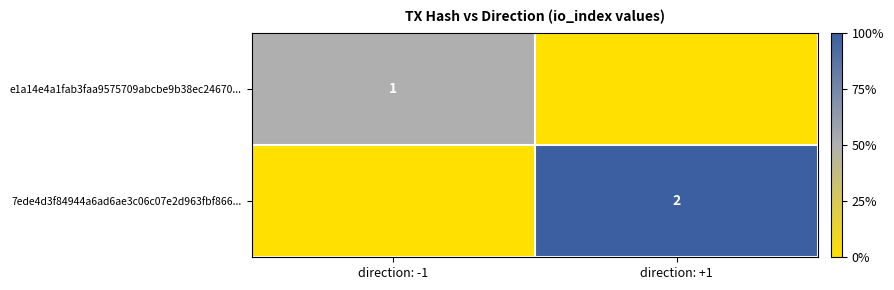

The value of 7ede4d3f84944a6ad6ae3c06c07e2d963fbf866... at direction: +1 is 2. True or false?

True